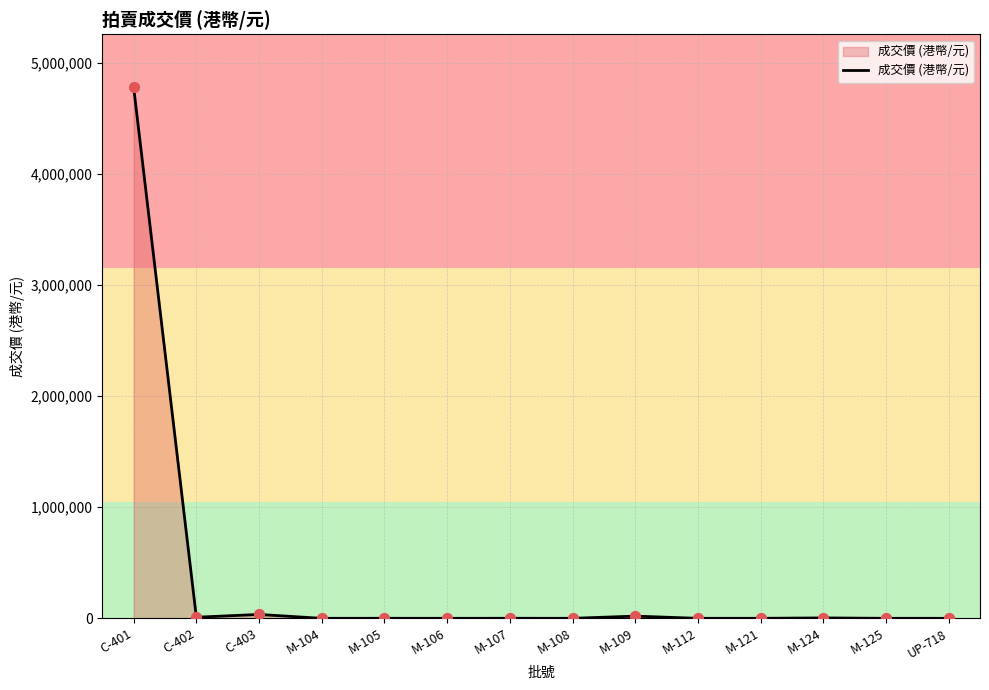

What is the change in value from C-402 to M-106?

-9820